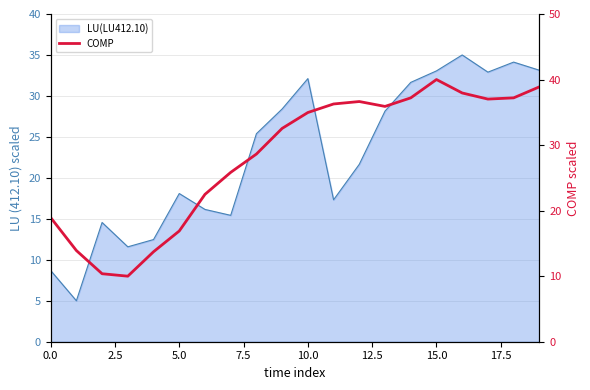

What is the label of the 18th point from the left?

17